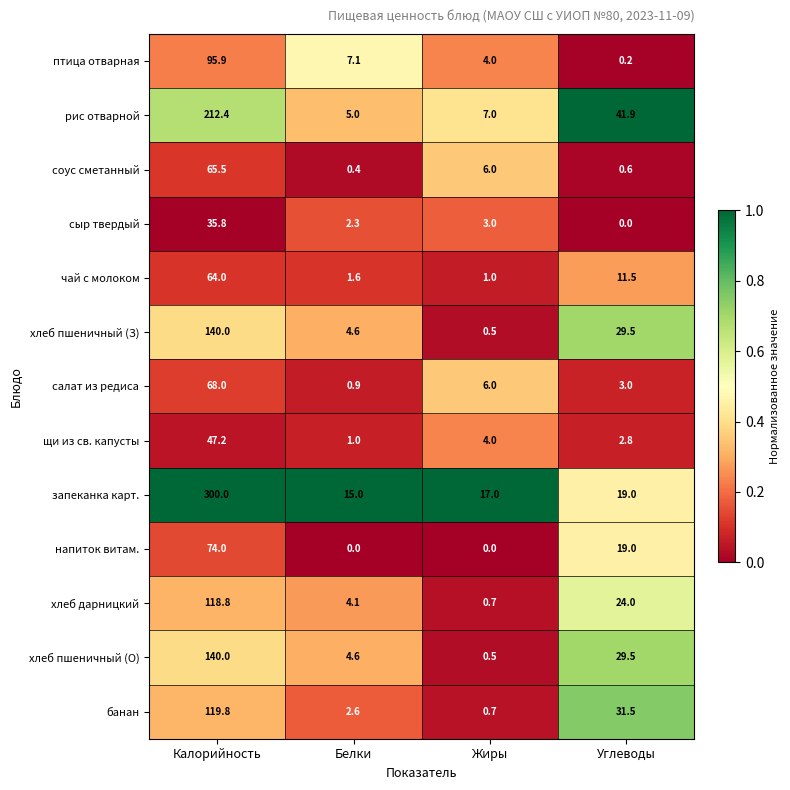

Rank the categories by хлеб пшеничный (О) value from lowest to highest.

Жиры, Белки, Углеводы, Калорийность